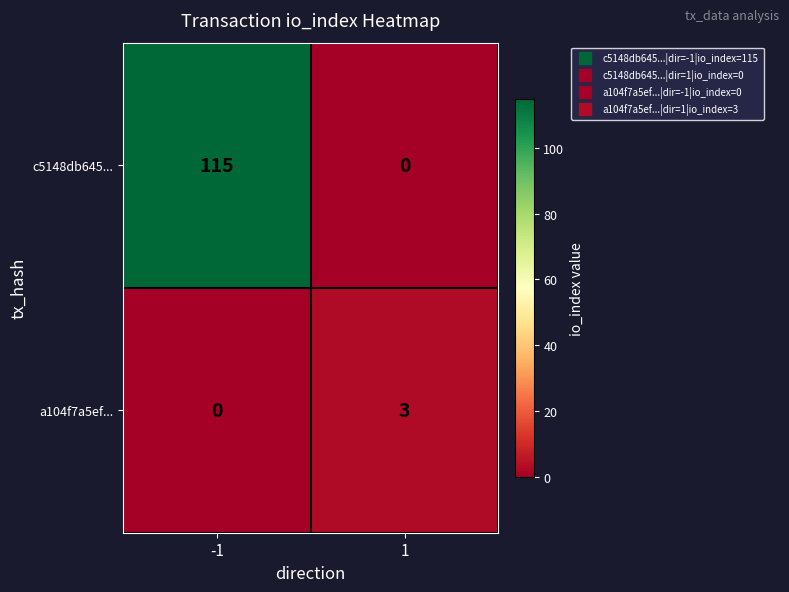

What is the difference between the c5148db645... values at 1 and -1?

115